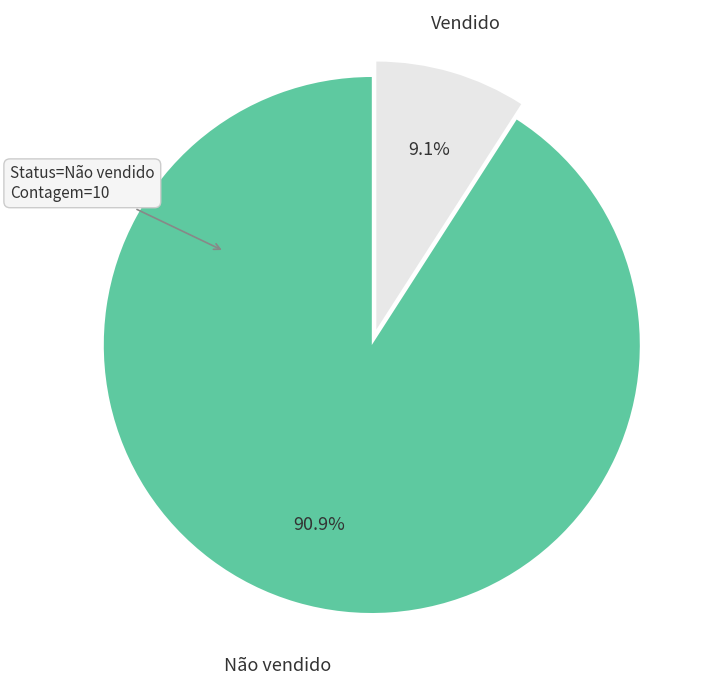

Rank the categories by value from highest to lowest.

Não vendido, Vendido